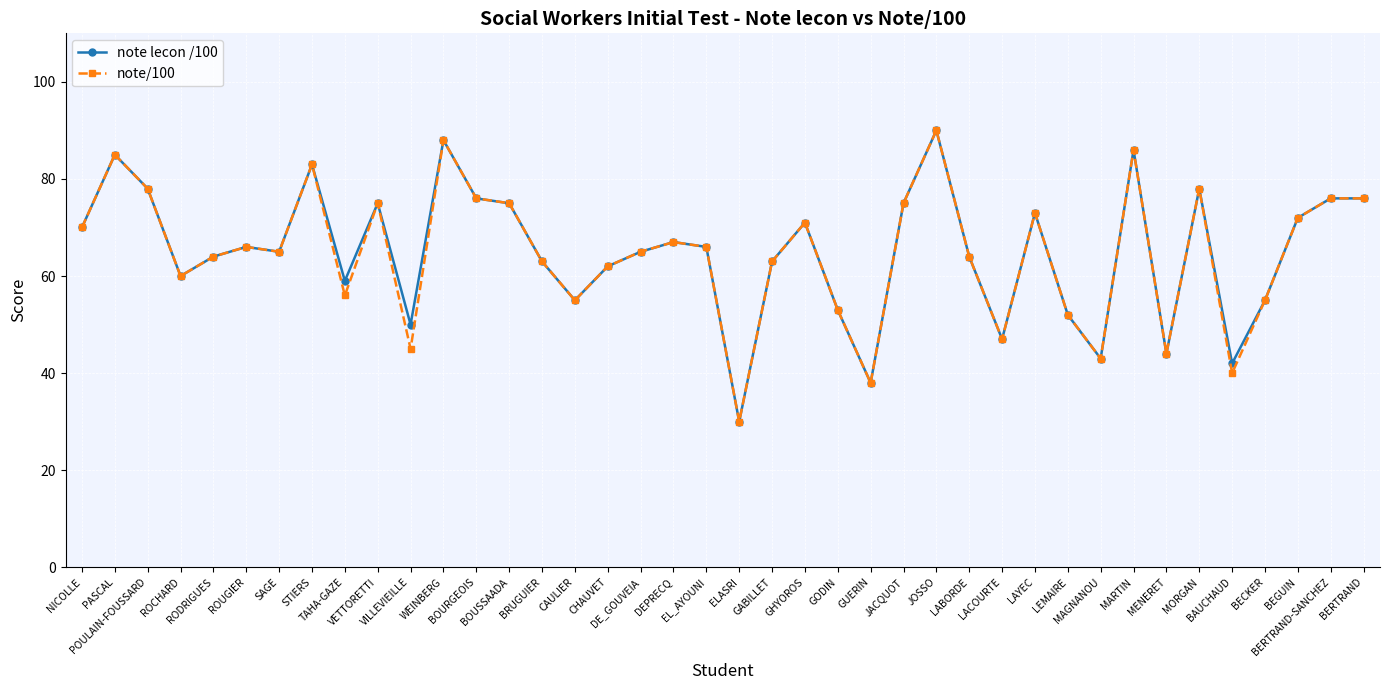

What is the value of the note lecon /100 point at the 25th from the left?

38